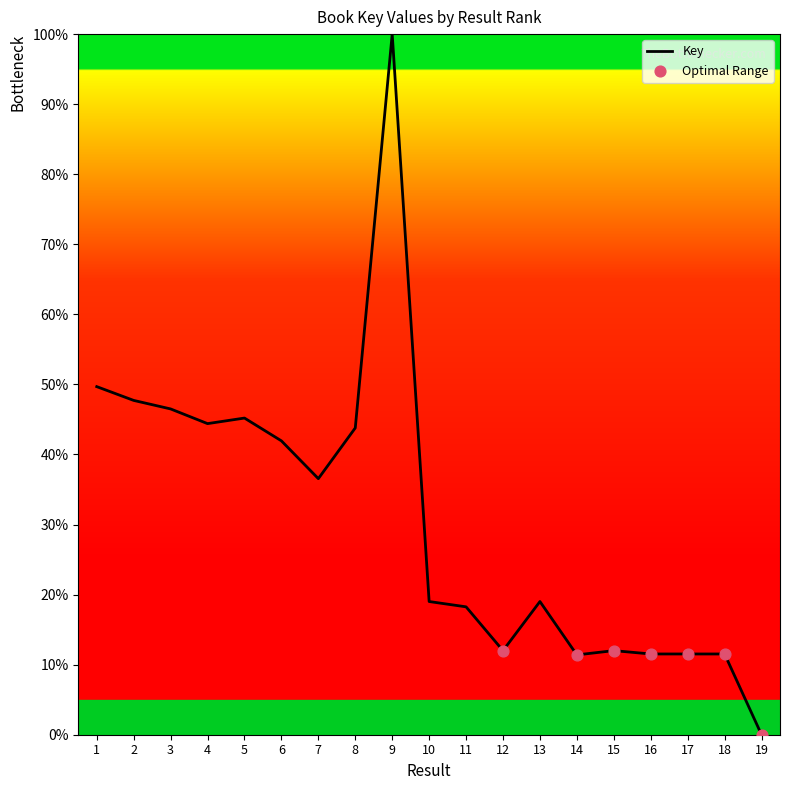

Between 13 and 2, which is larger?

2